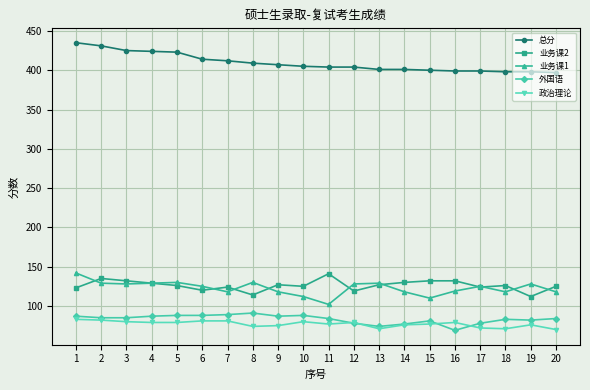

What is the maximum value shown in the chart?

435